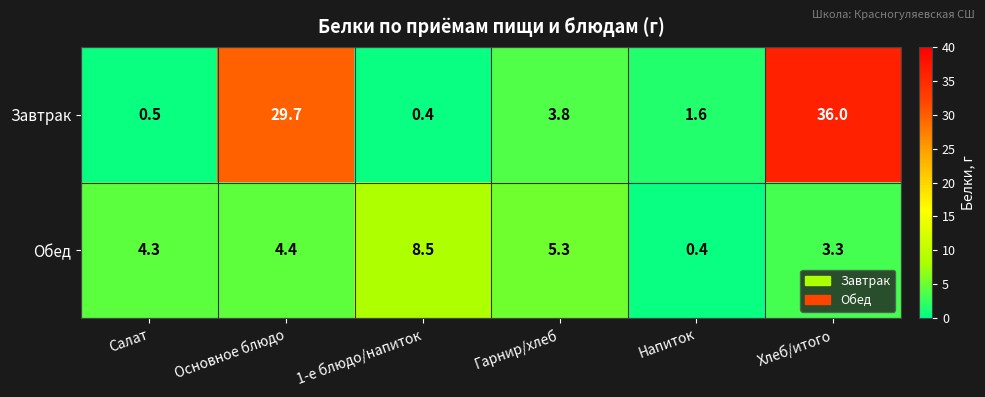

At which category is the sum across all series the highest?

Хлеб/итого